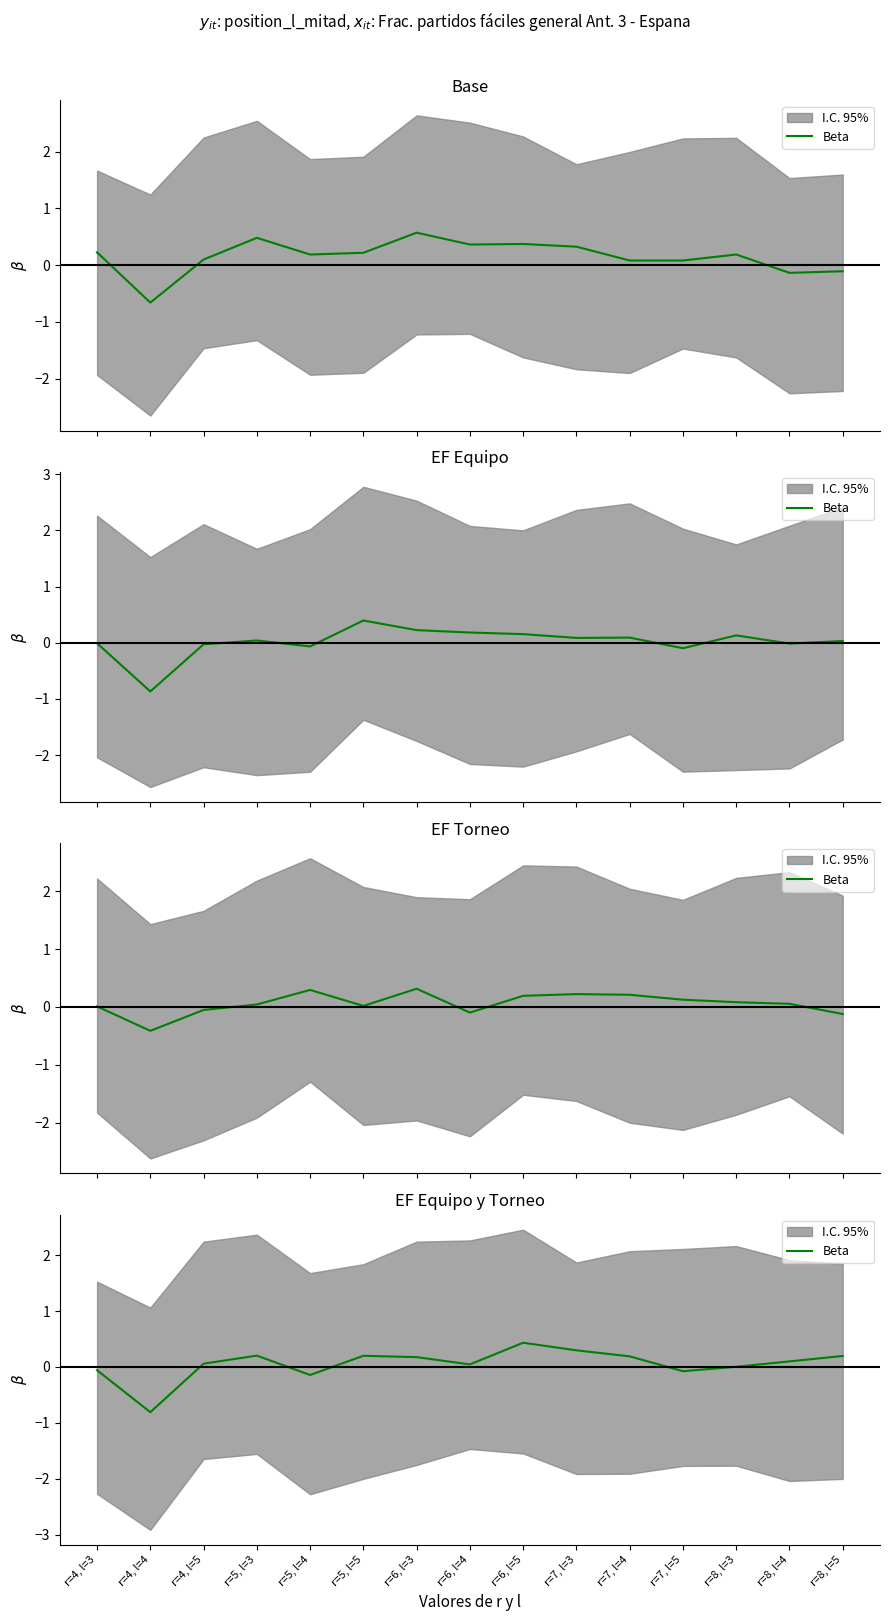

Rank the categories by value from highest to lowest.

r=6, l=5, r=7, l=3, r=5, l=3, r=5, l=5, r=8, l=5, r=7, l=4, r=6, l=3, r=8, l=4, r=4, l=5, r=6, l=4, r=8, l=3, r=4, l=3, r=7, l=5, r=5, l=4, r=4, l=4